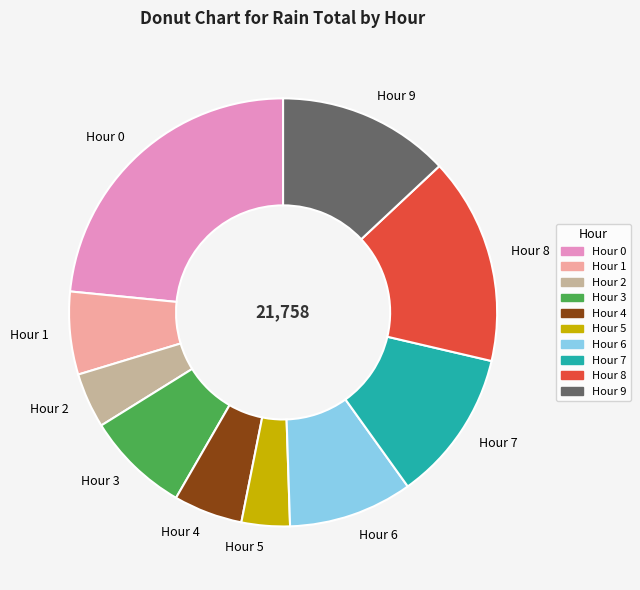

Is it true that Hour 3 is 15% of the pie?

False